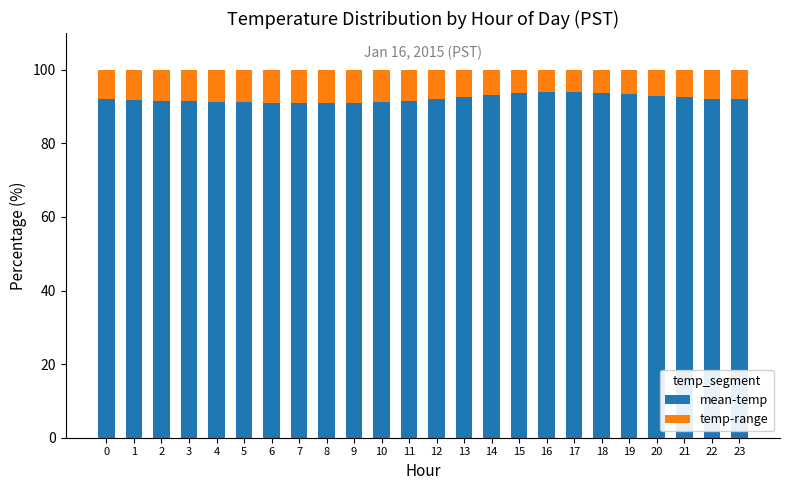

What is the difference between the maximum and minimum values in the mean-temp series?

3.0